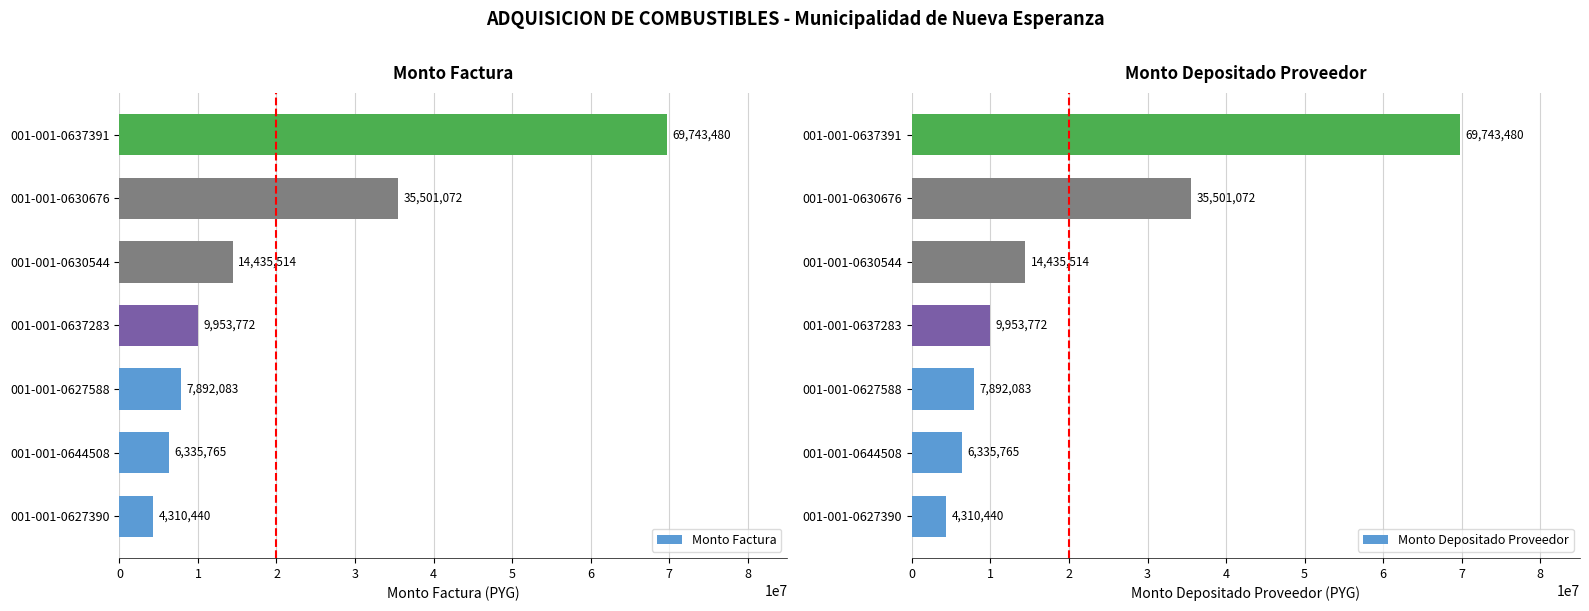

Is it true that Monto Depositado Proveedor equals 35501072 at 001-001-0630676?

True